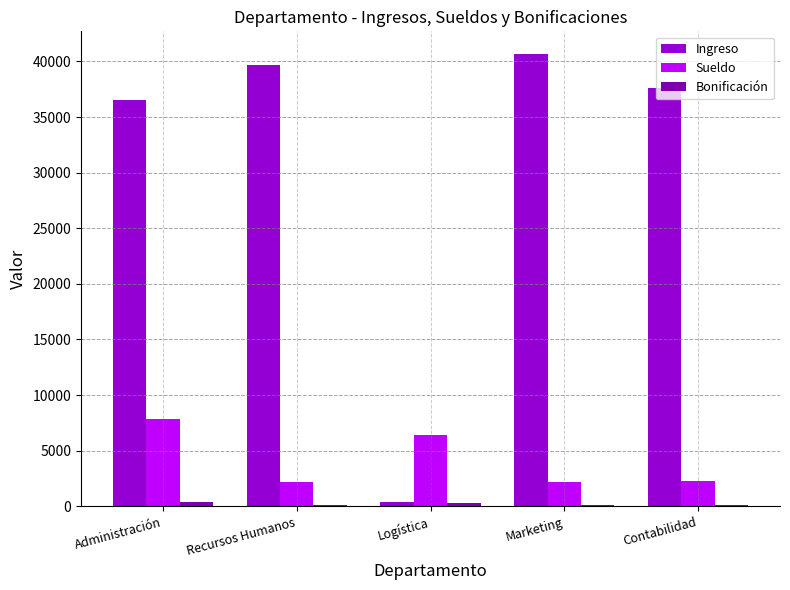

The value of Ingreso at Administración is 21191.9. True or false?

False